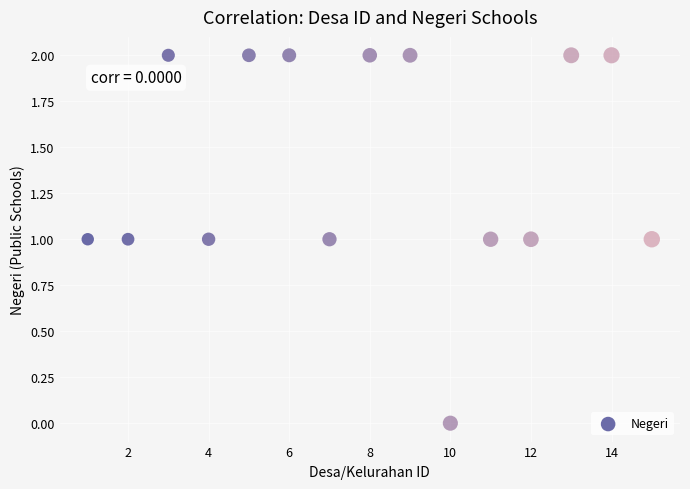

What is the range of X values (max minus min)?

14